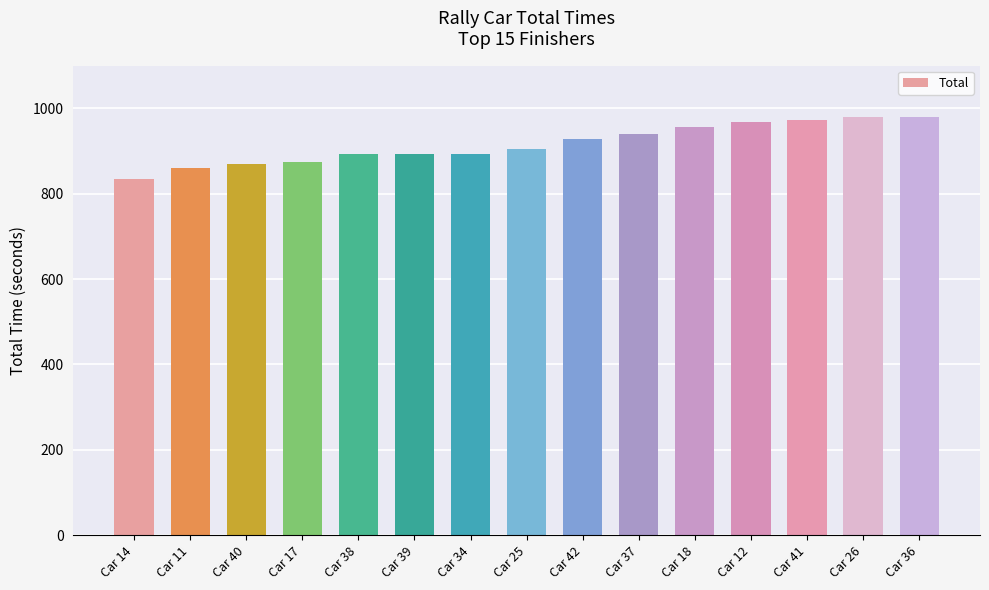

The chart shows a value of 1447.4 at Car 18. True or false?

False